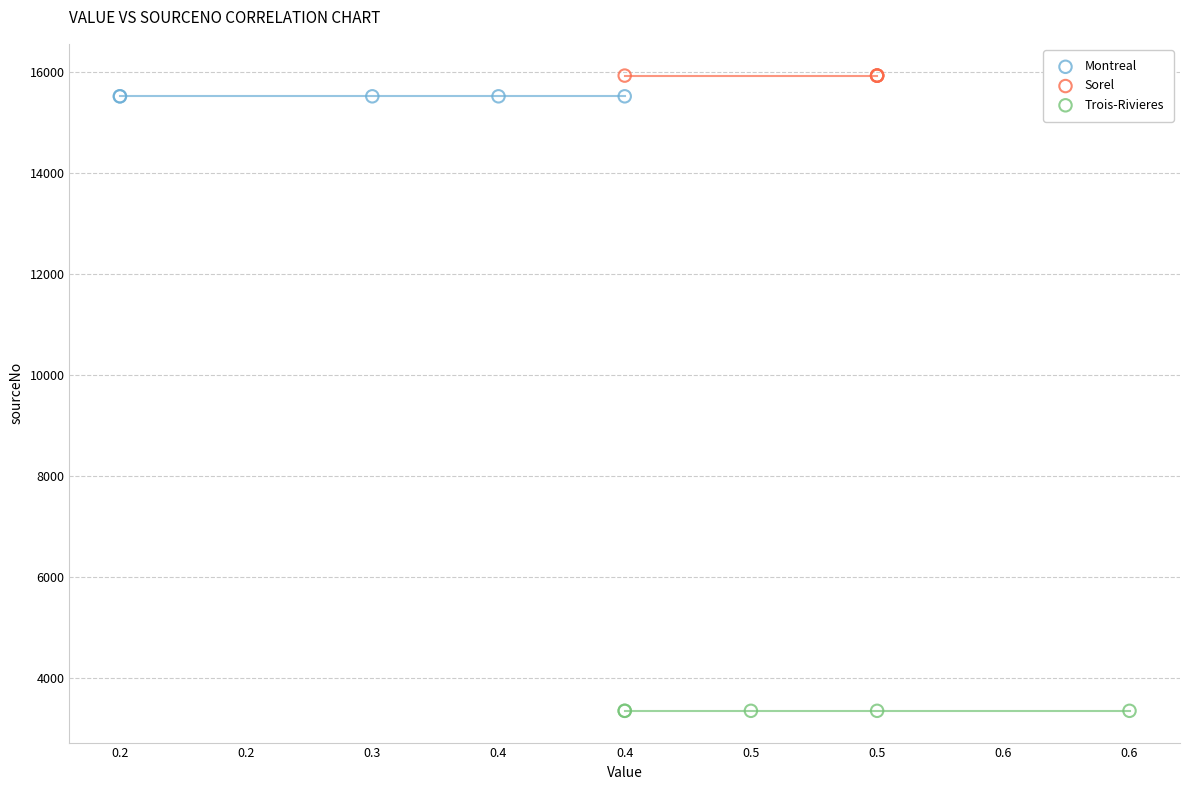

Which series reaches the minimum Y coordinate?

Trois-Rivieres